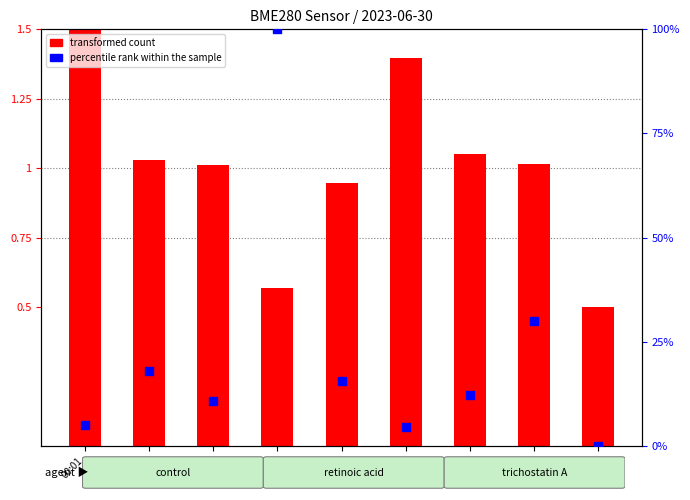

At which category is the sum across all series the highest?

00:08